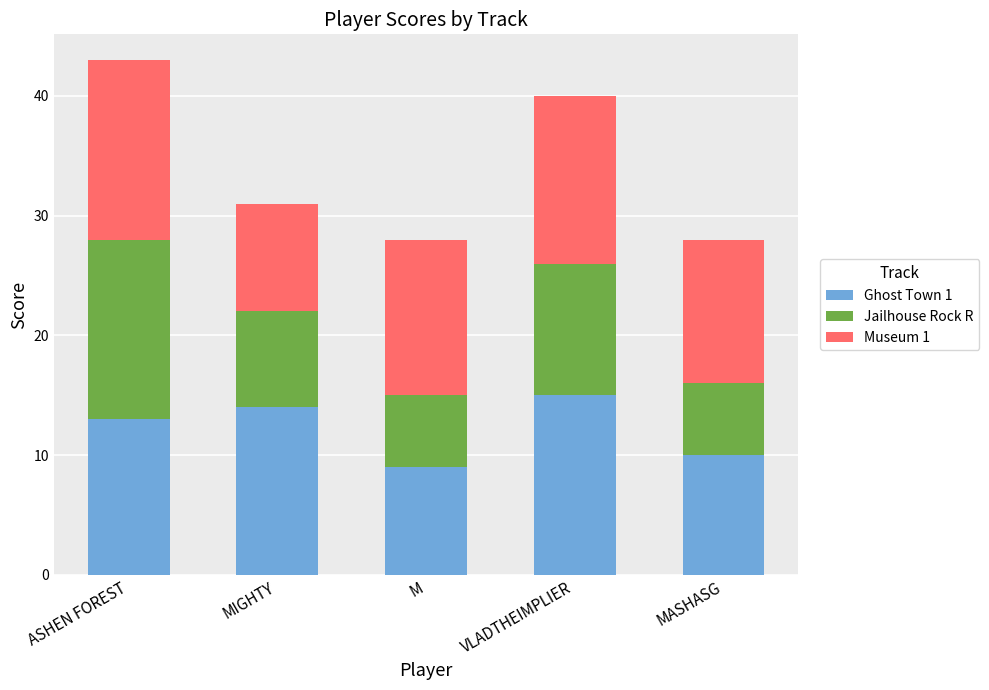

What is the value of the Ghost Town 1 bar at the 2nd from the left?

14